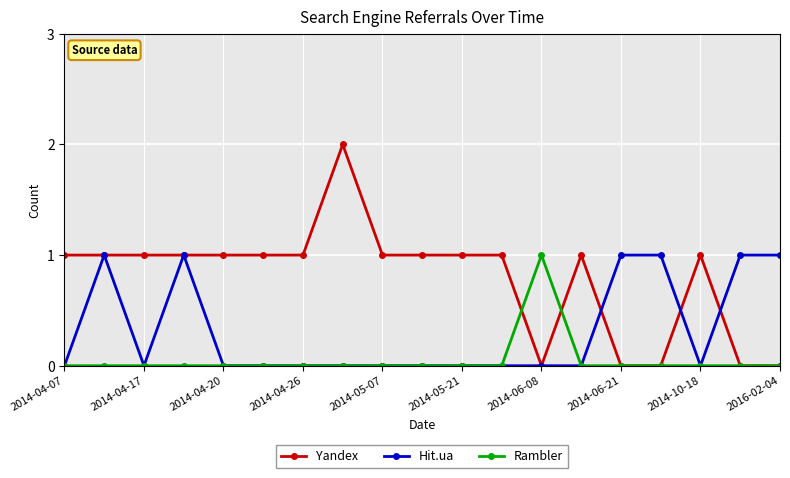

List the series in order of their overall mean, lowest first.

Rambler, Hit.ua, Yandex